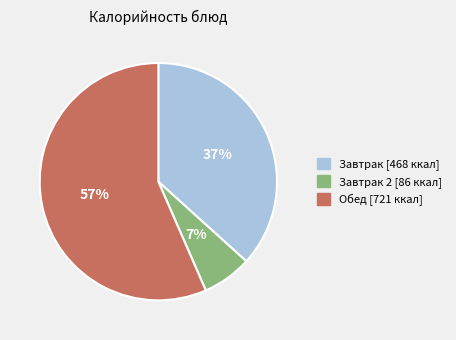

Rank the categories by value from lowest to highest.

Завтрак 2 [86 ккал], Завтрак [468 ккал], Обед [721 ккал]